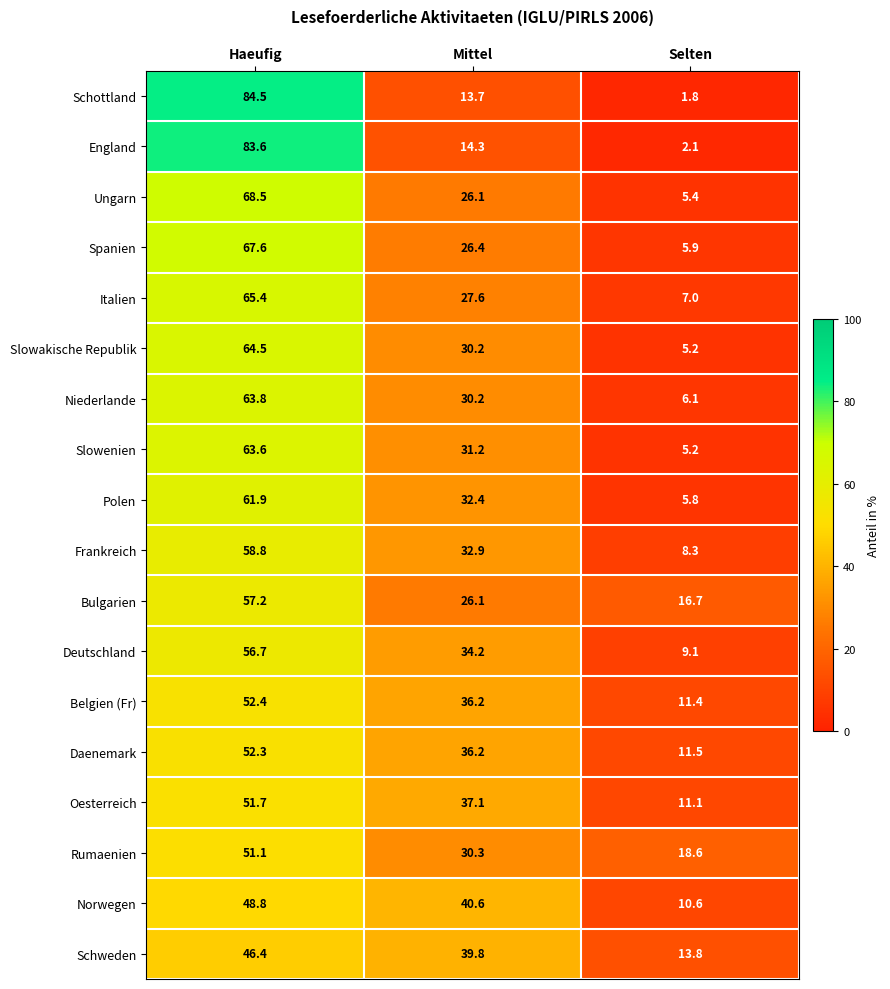

At which category is the sum across all series the highest?

Haeufig